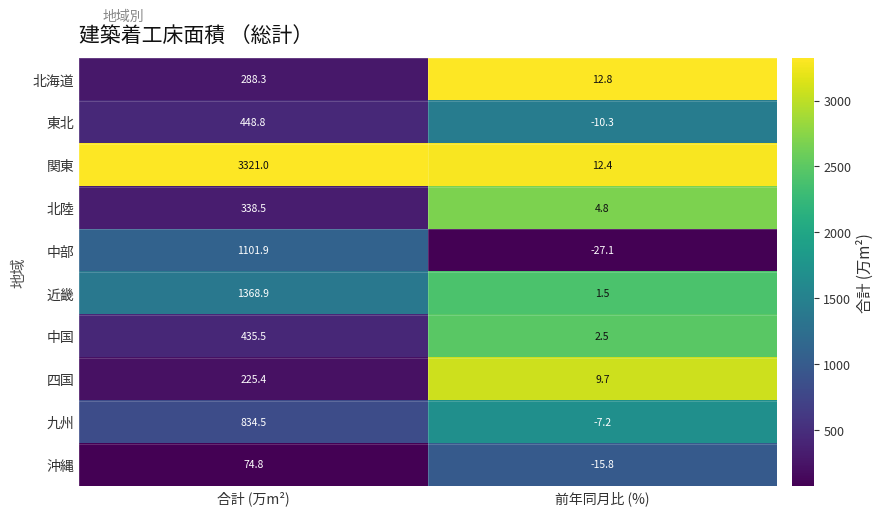

At which category is the sum across all series the highest?

合計 (万m²)